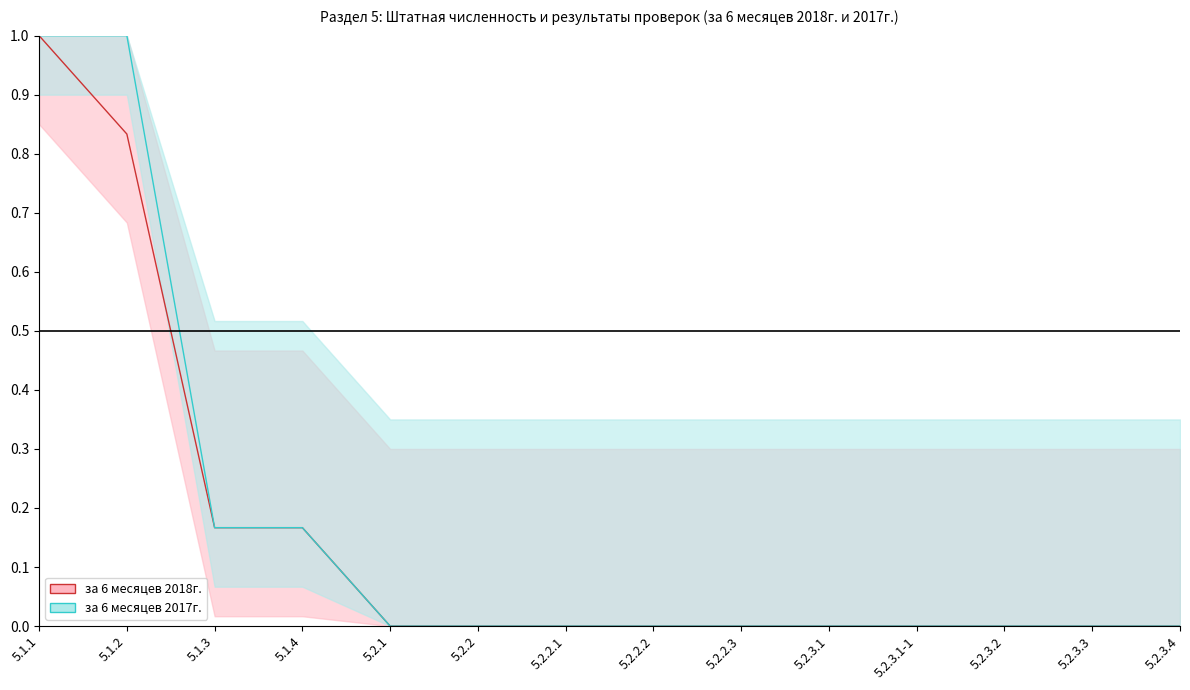

Rank the series by their average value, from lowest to highest.

за 6 месяцев 2018г., за 6 месяцев 2017г.